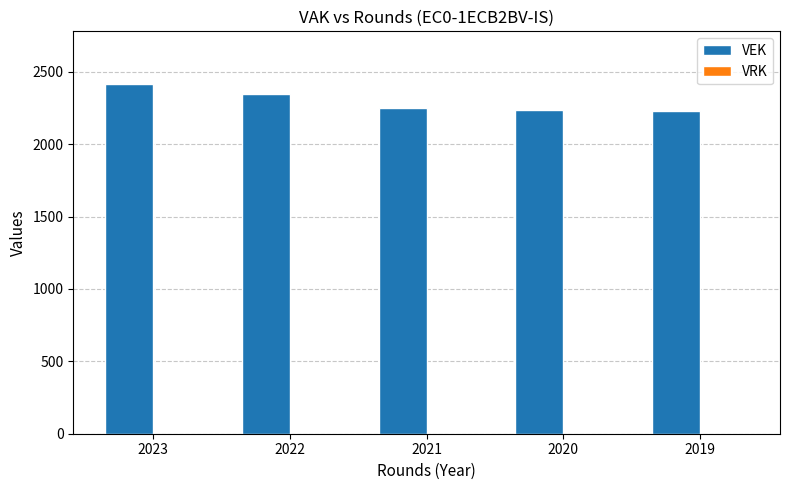

Between 2023 and 2022, which is larger?

2023